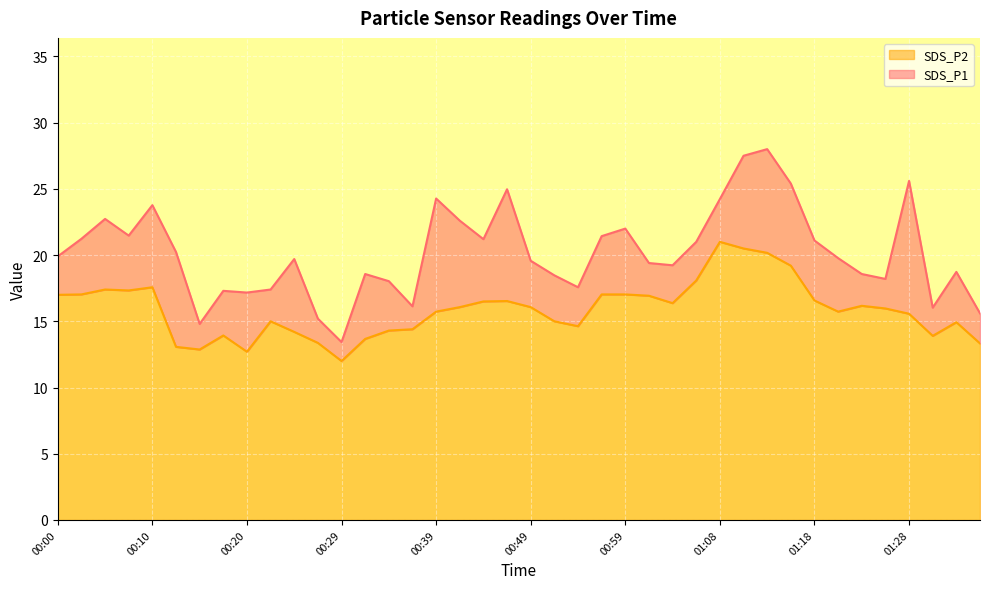

Is it true that SDS_P2 equals 13.1 at 00:12?

True